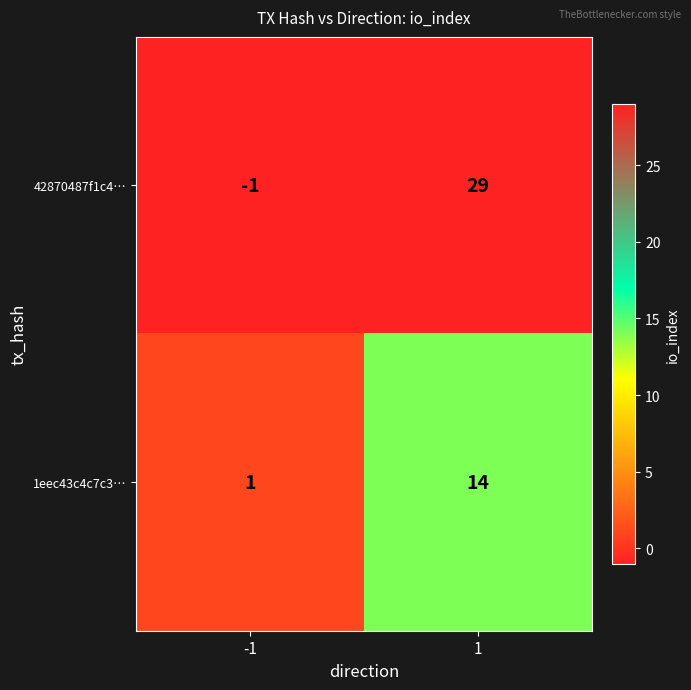

Reading left to right, transcribe all the data shown in this chart.

42870487f1c4…: -1	29
1eec43c4c7c3…: 1	14